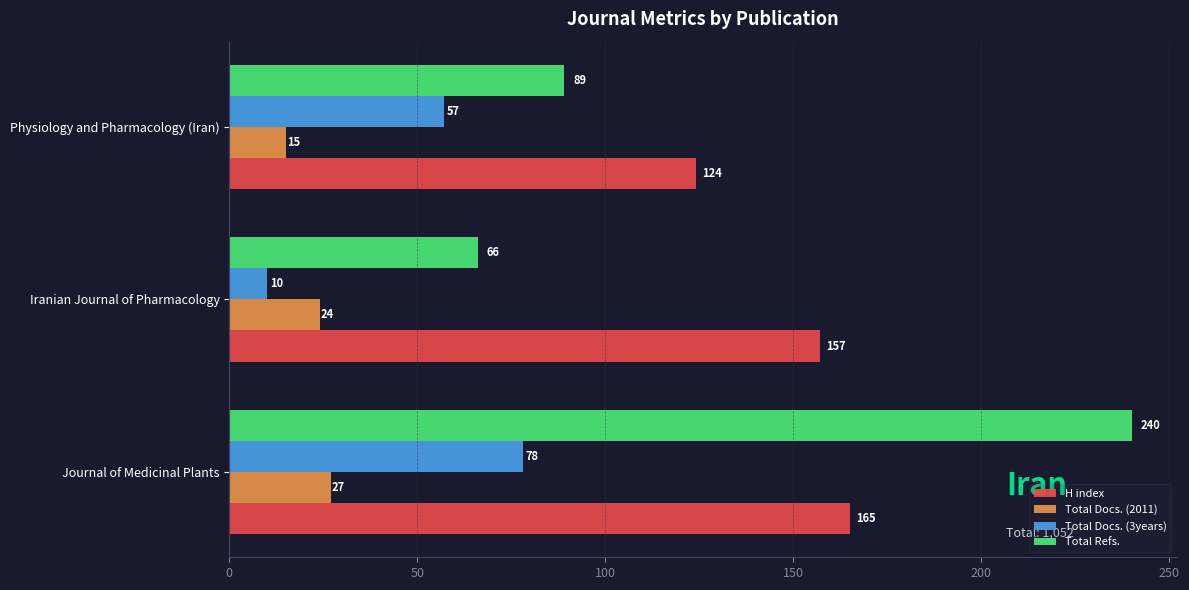

Which series has the widest spread of values?

Total Refs.